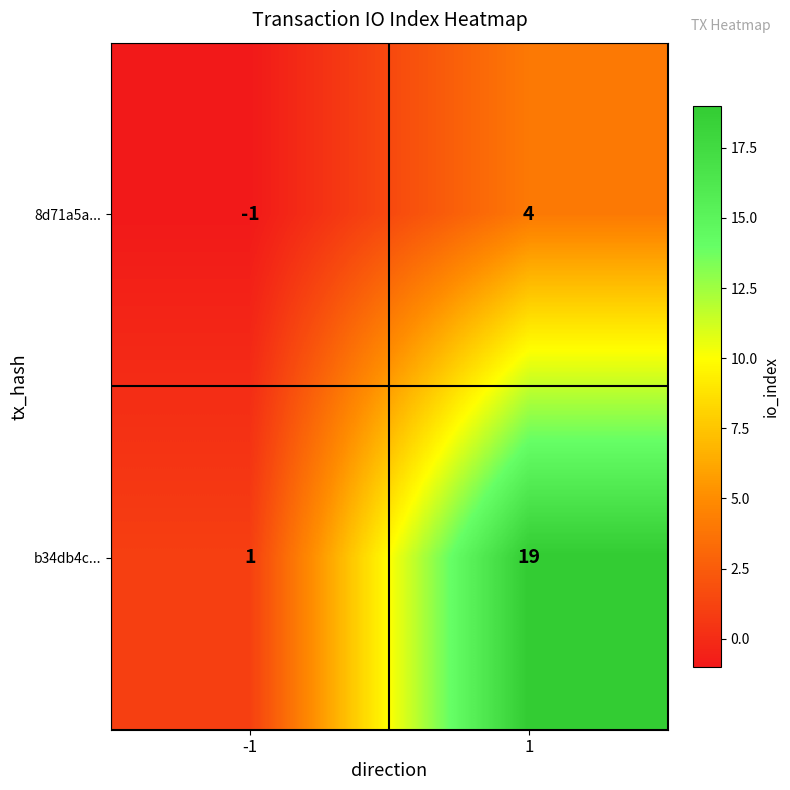

The b34db4c... series shows 2 at -1. True or false?

False